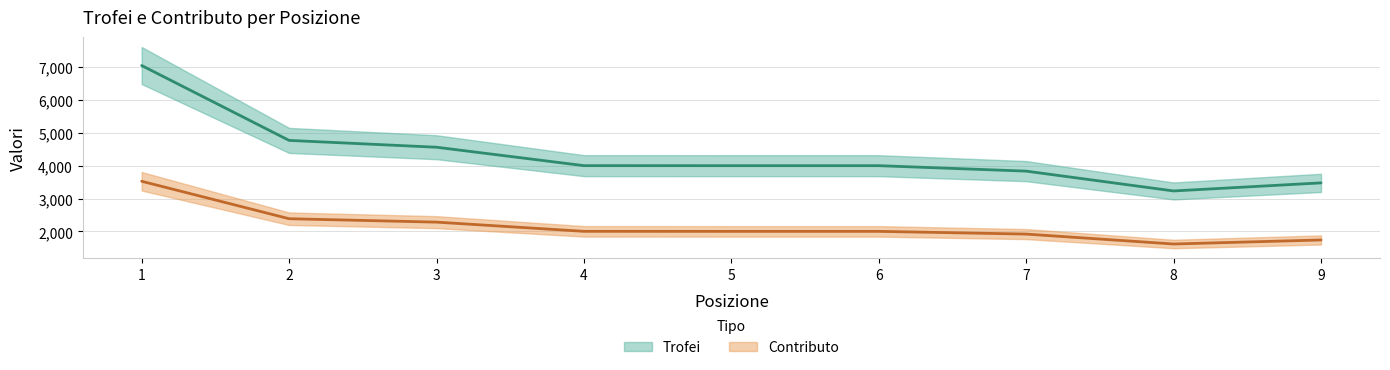

Which category has the highest value in the Contributo series?

1